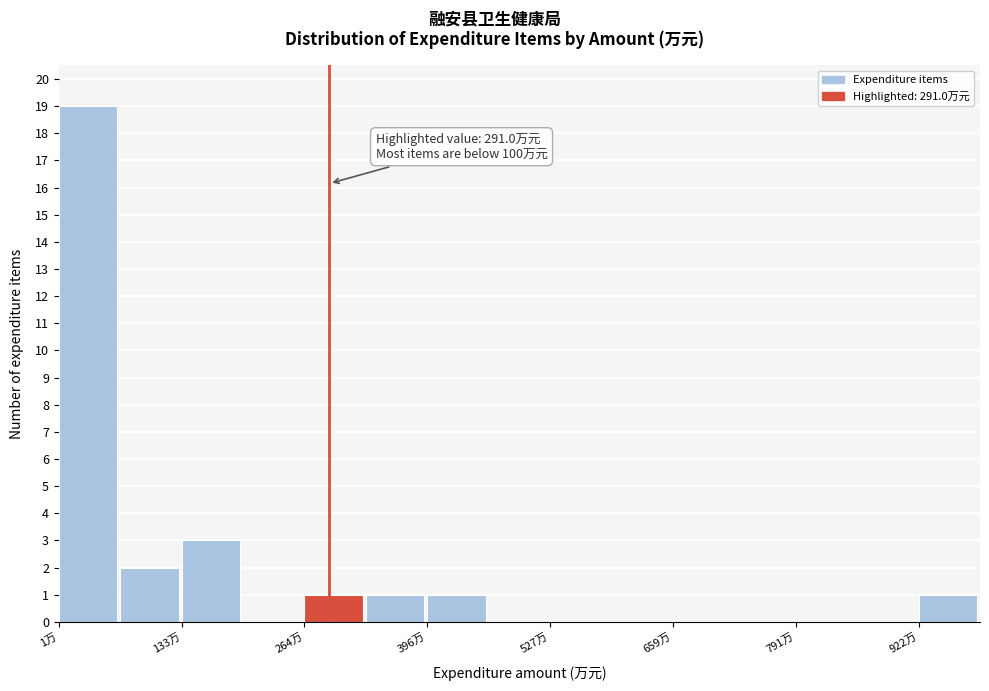

Around what value on the x-axis is the tallest bar? Give the approximate position of its centre, as read against the axis.

40